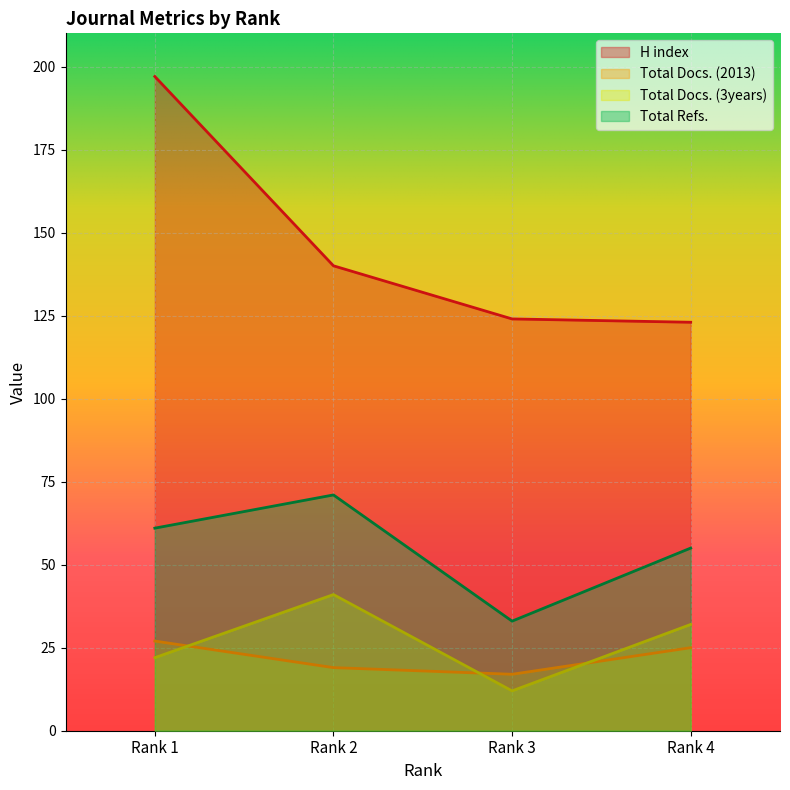

Reading left to right, extract all data points from this chart.

H index: Rank 1=197	Rank 2=140	Rank 3=124	Rank 4=123
Total Docs. (2013): Rank 1=27	Rank 2=19	Rank 3=17	Rank 4=25
Total Docs. (3years): Rank 1=22	Rank 2=41	Rank 3=12	Rank 4=32
Total Refs.: Rank 1=61	Rank 2=71	Rank 3=33	Rank 4=55